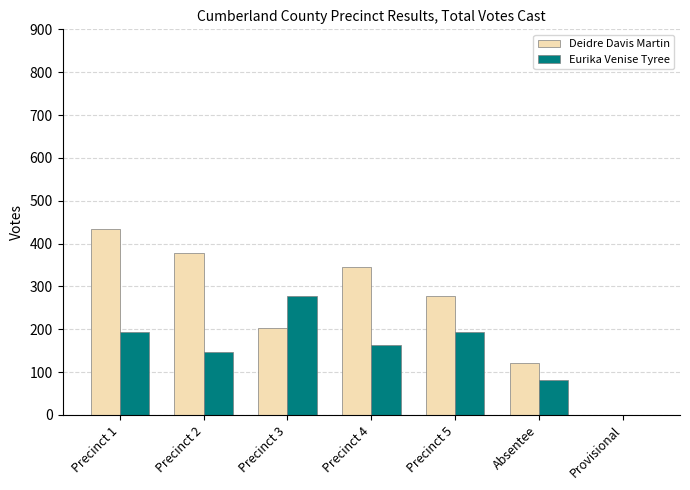

Reading left to right, list all the values displayed in this chart.

Deidre Davis Martin: 434	378	203	346	277	121	1
Eurika Venise Tyree: 193	148	278	164	193	82	0